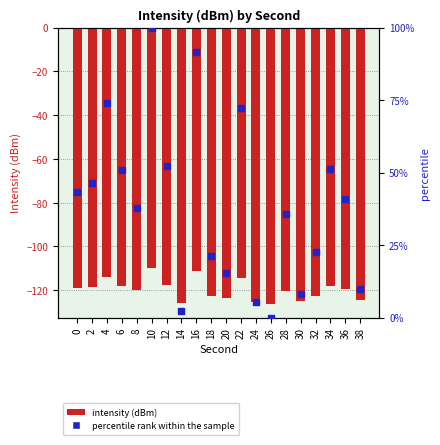

Which series contains the highest Y value?

percentile rank within the sample